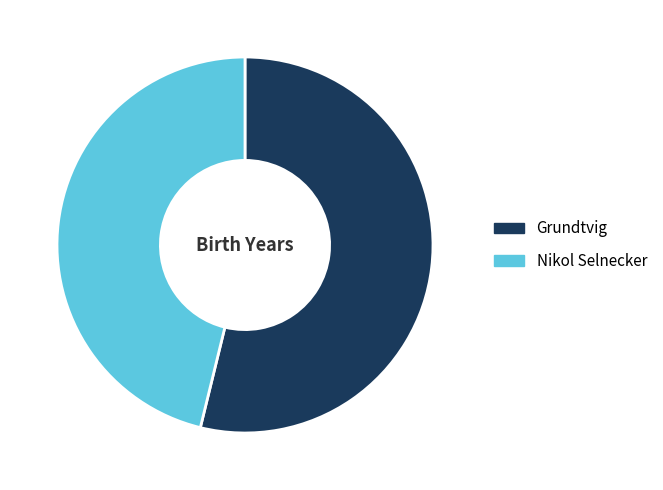

Which has a higher value, Nikol Selnecker or Grundtvig?

Grundtvig